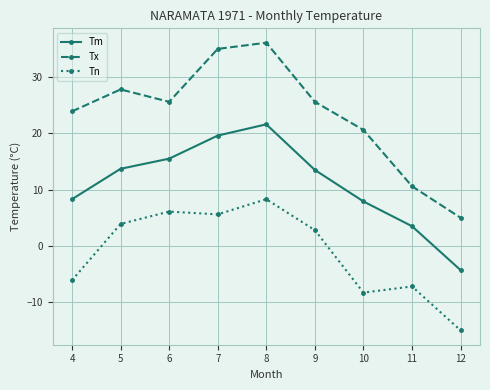

The Tn series shows -6.1 at 4. True or false?

True